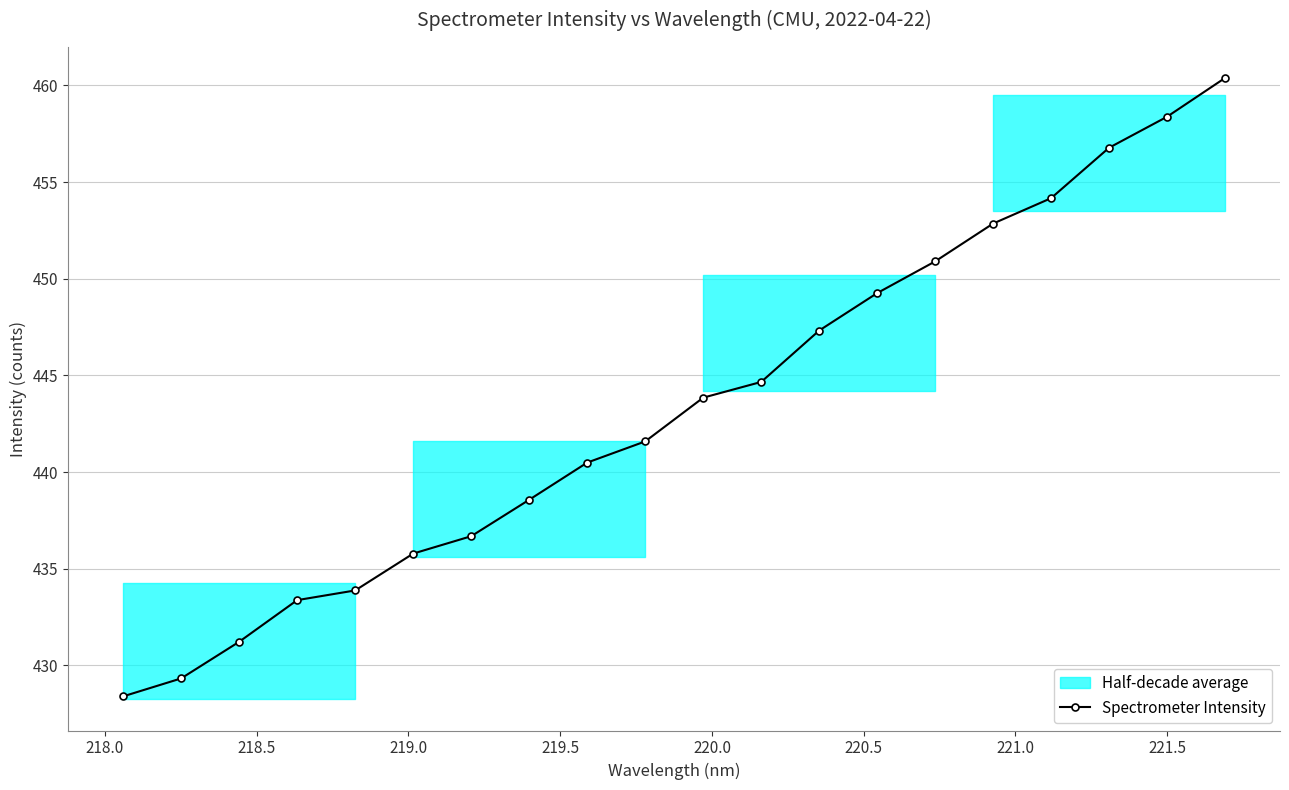

True or false: Spectrometer Intensity has more than 2 points higher than both neighbors.

False